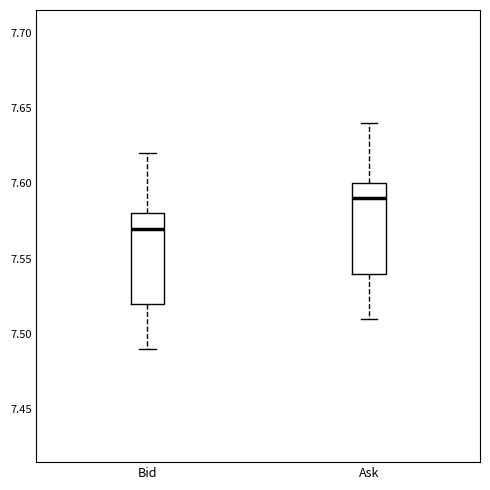

Reading left to right, transcribe this box plot: for each box, give where its median line is, the range the box spans, and where its two whiskers end, as read against the y-axis. The values are not printed on the chart, so give them approximately, as read against the axis.

Bid: median 7.57, box 7.52 to 7.58, whiskers 7.49 to 7.62
Ask: median 7.59, box 7.54 to 7.60, whiskers 7.51 to 7.64